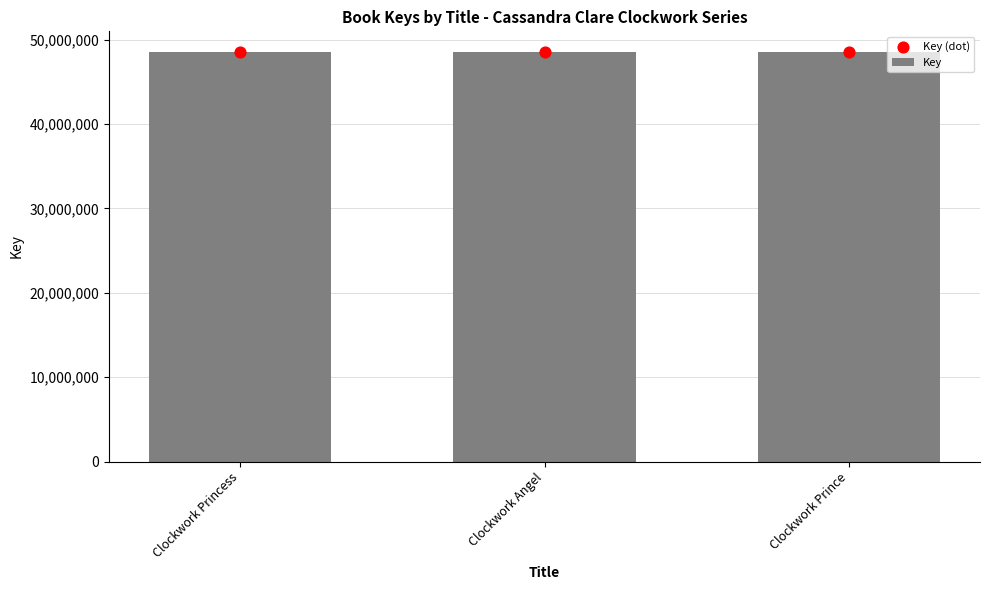

What is the total value across all series at Clockwork Prince?

97123800